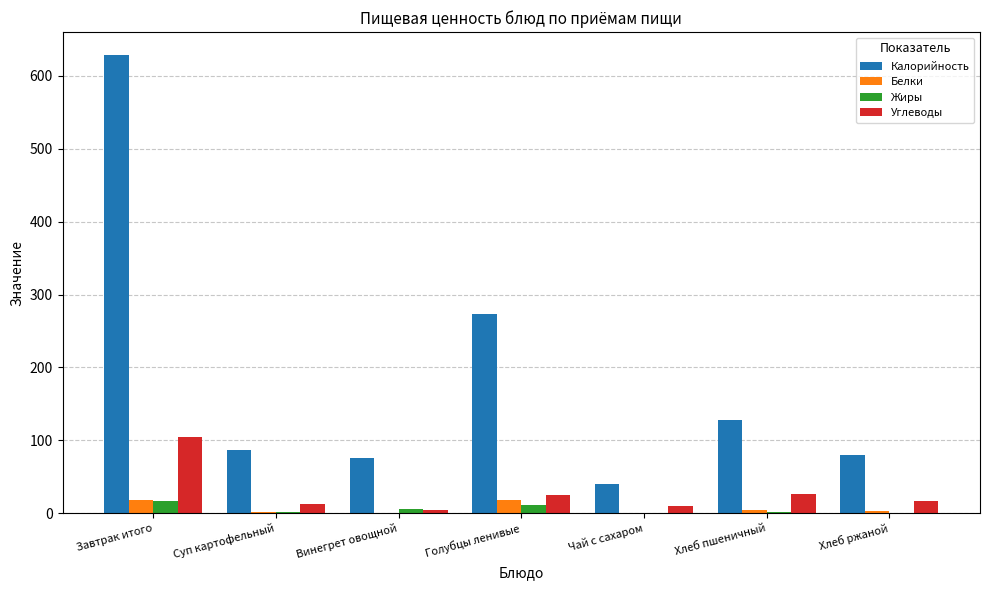

True or false: Калорийность has a value of 80.4 at Хлеб ржаной.

True